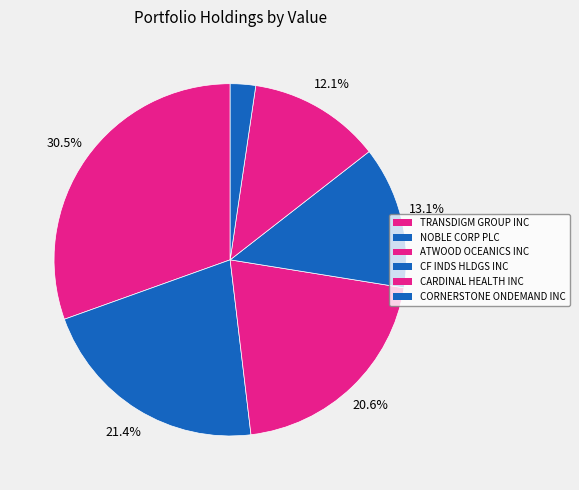

Which category has the smallest portion of the pie?

CORNERSTONE ONDEMAND INC